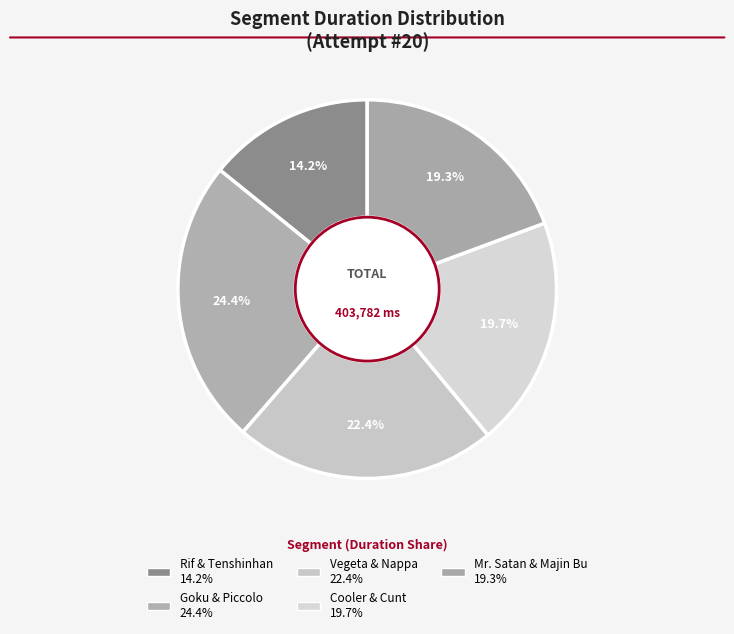

To the nearest percent, what is the difference between the largest and smallest slice percentages?

10%